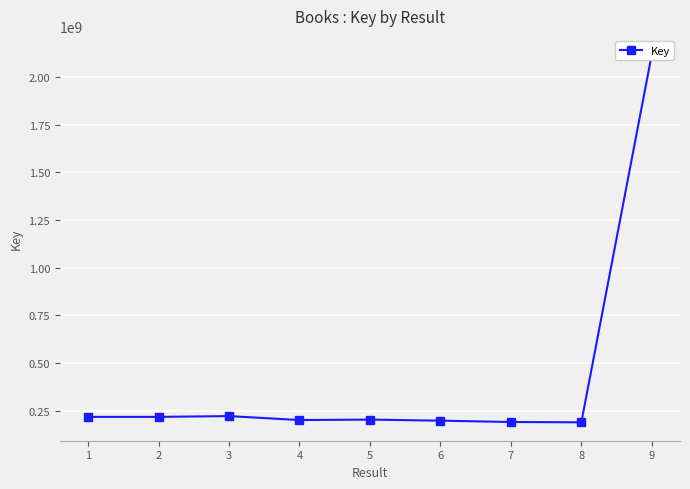

Is it true that the value at 1 is 217153179?

True